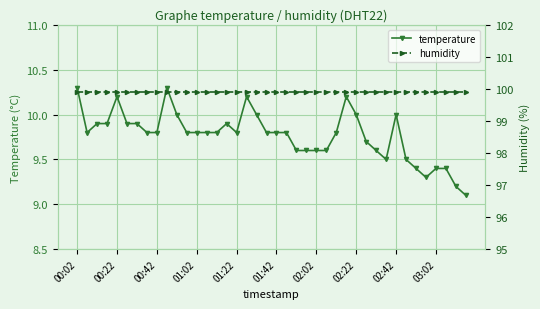

True or false: temperature has a value of 10.2 at 27.

True